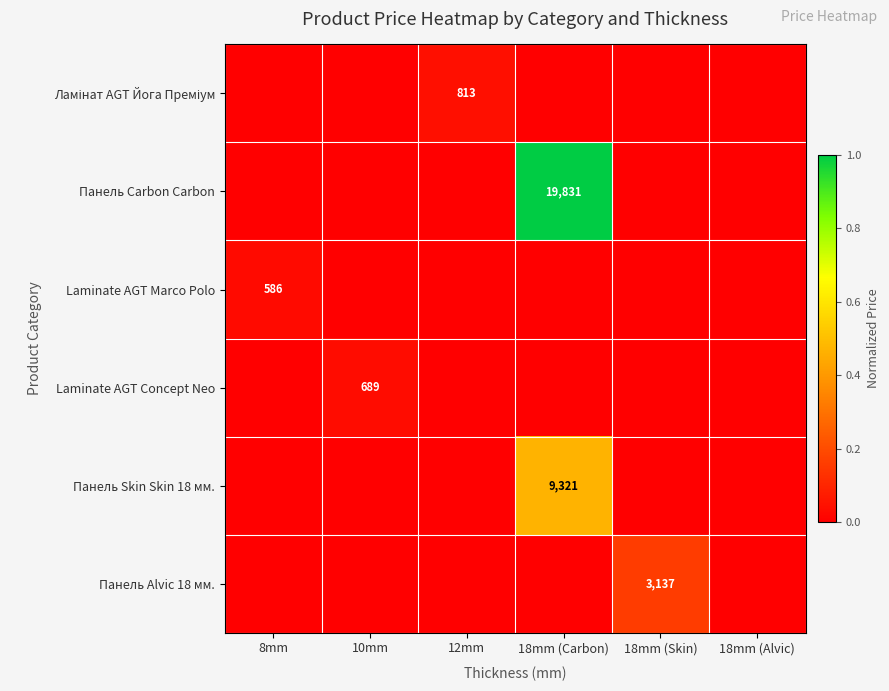

Between 18mm (Skin) and 18mm (Alvic), which series saw the biggest shift?

Панель Alvic 18 мм.